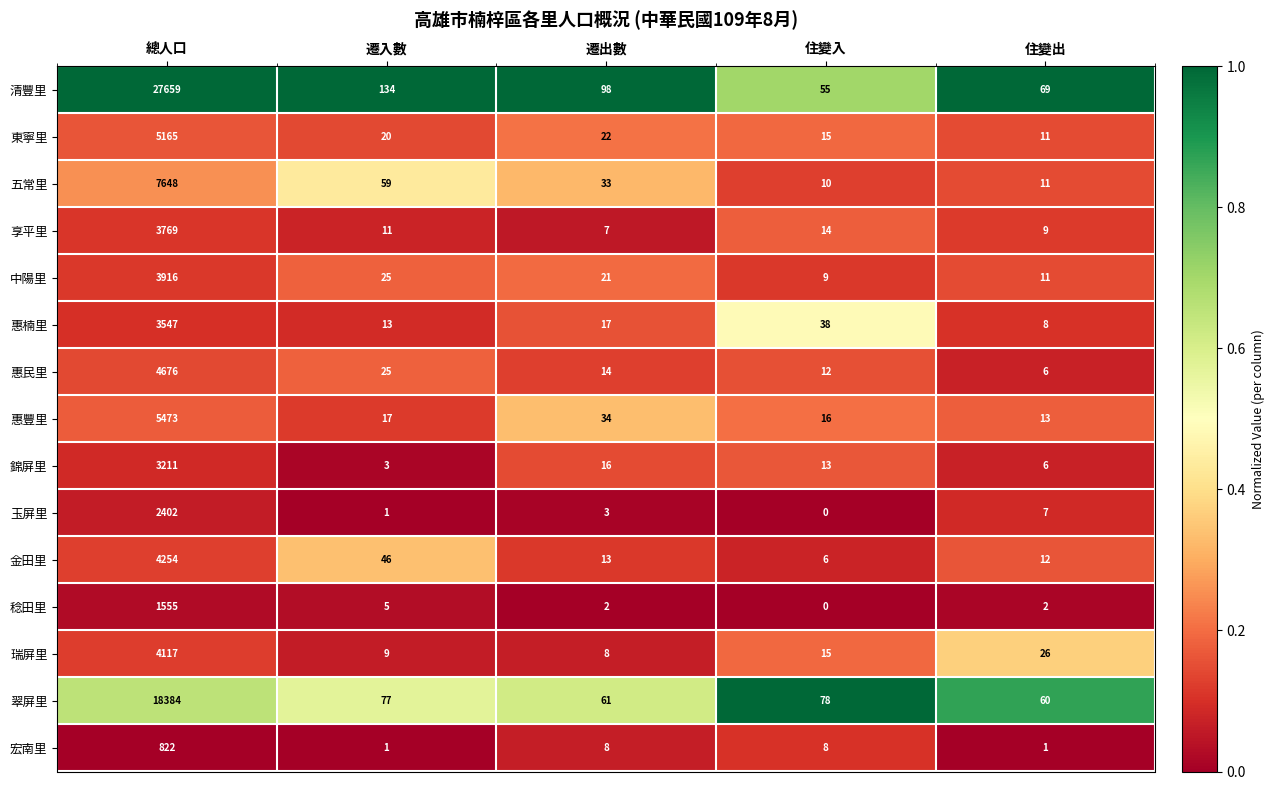

At which category is the sum across all series the highest?

總人口